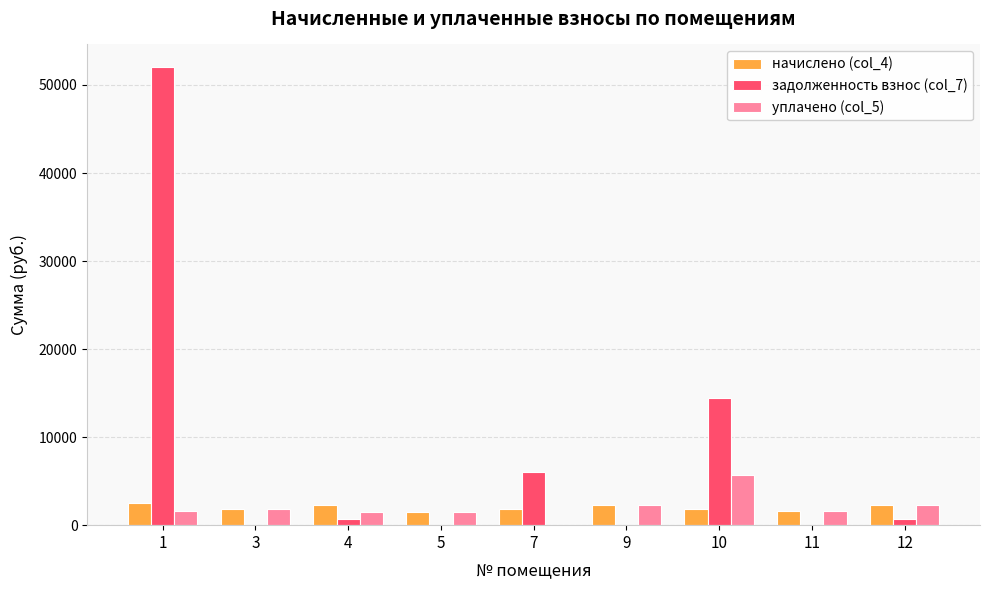

Is it true that уплачено (col_5) equals 1605.7 at 11?

True